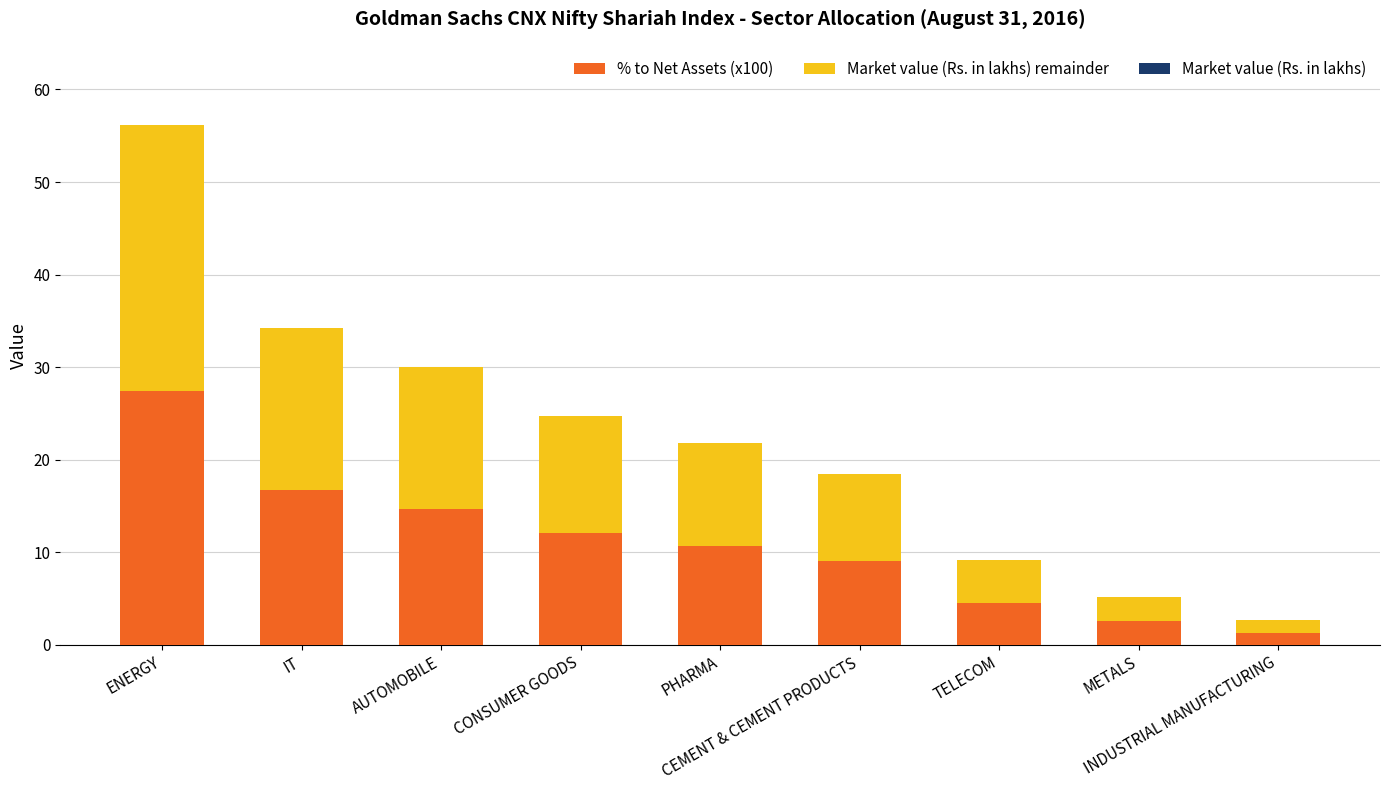

What is the sum of all % to Net Assets (x100) values?

99.1